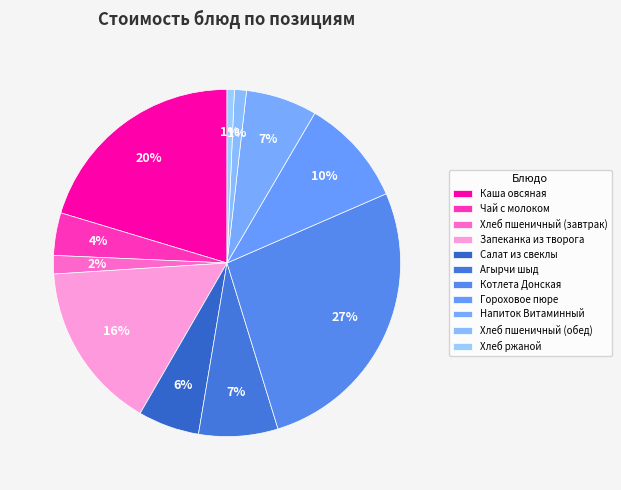

How many segments does this pie chart have?

11